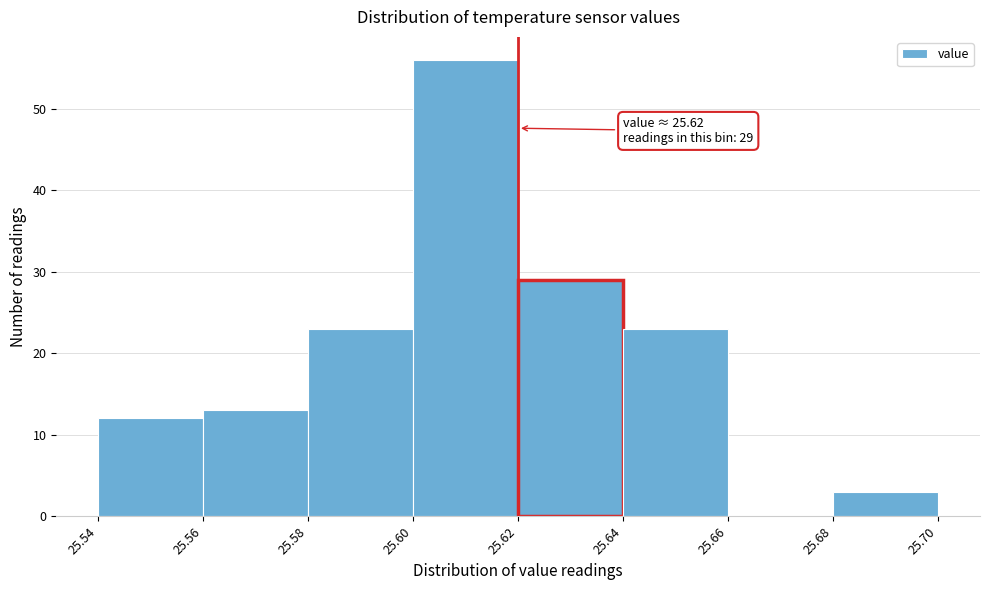

Which range on the x-axis has the tallest bar?

25.60 to 25.62